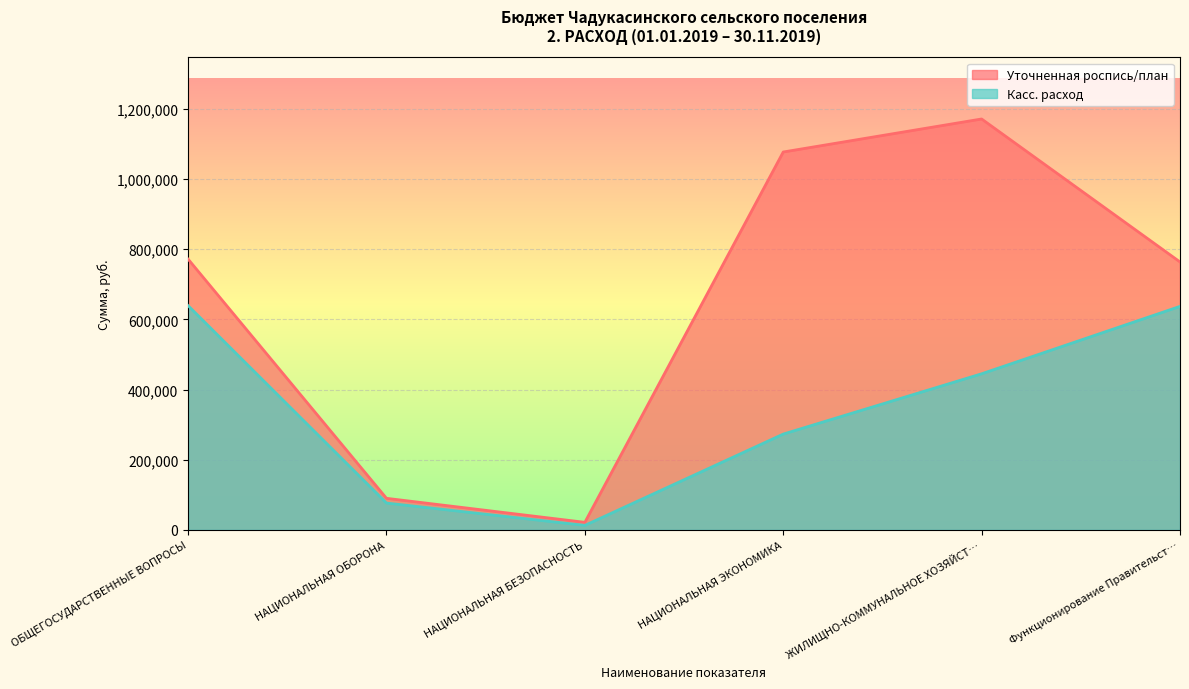

Rank the series by their average value, from highest to lowest.

Уточненная роспись/план, Касс. расход